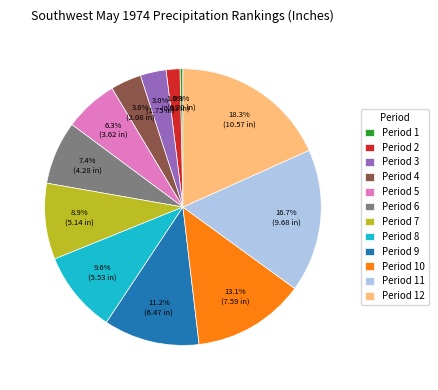

To the nearest percent, what percentage of the pie is Period 7?

9%